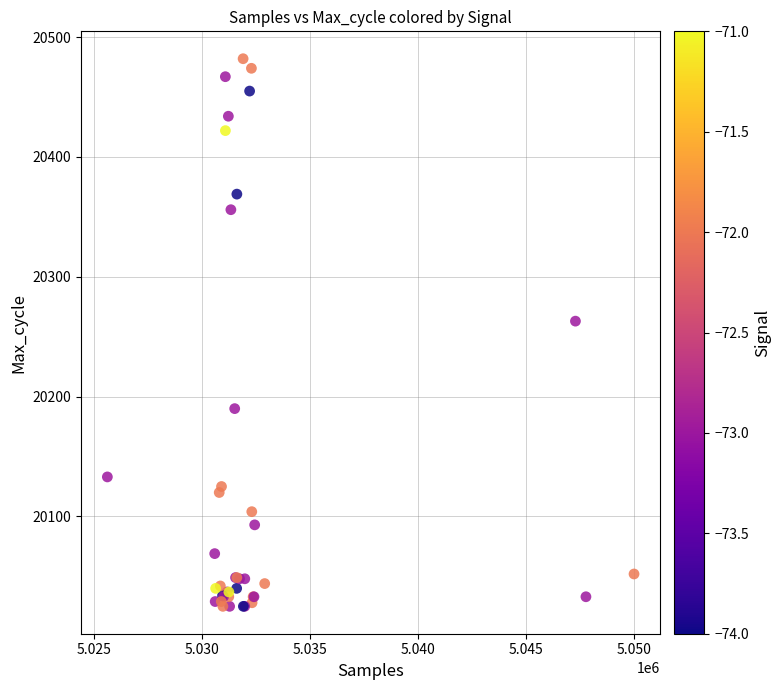

What Y value in the scatter plot is closest to 20253?

20263